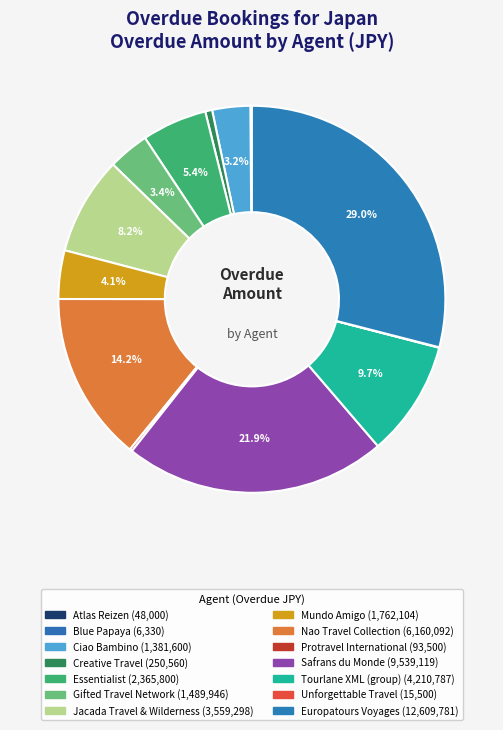

To the nearest percent, what is the average slice percentage?

7%